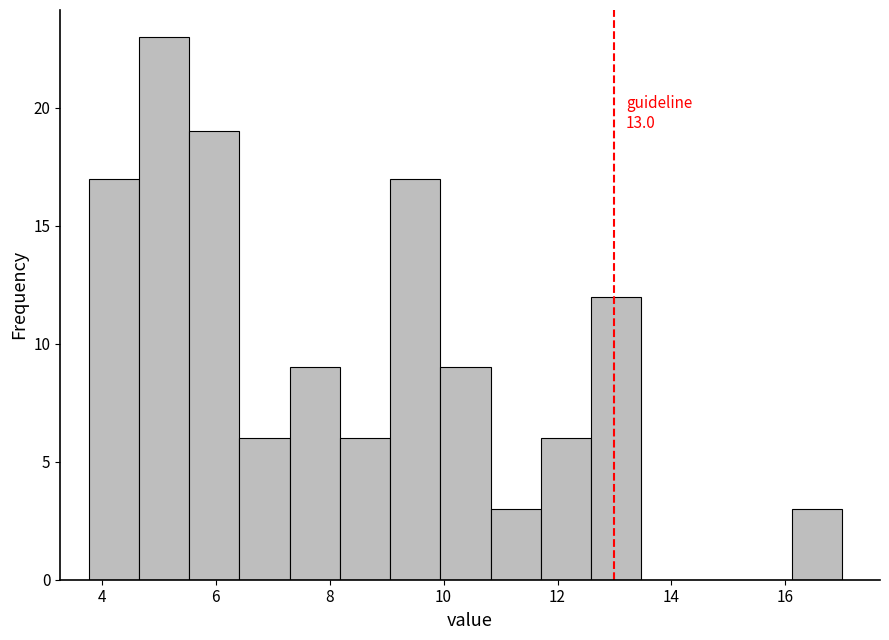

Over which range of the x-axis is the bar tallest?

4.6 to 5.6